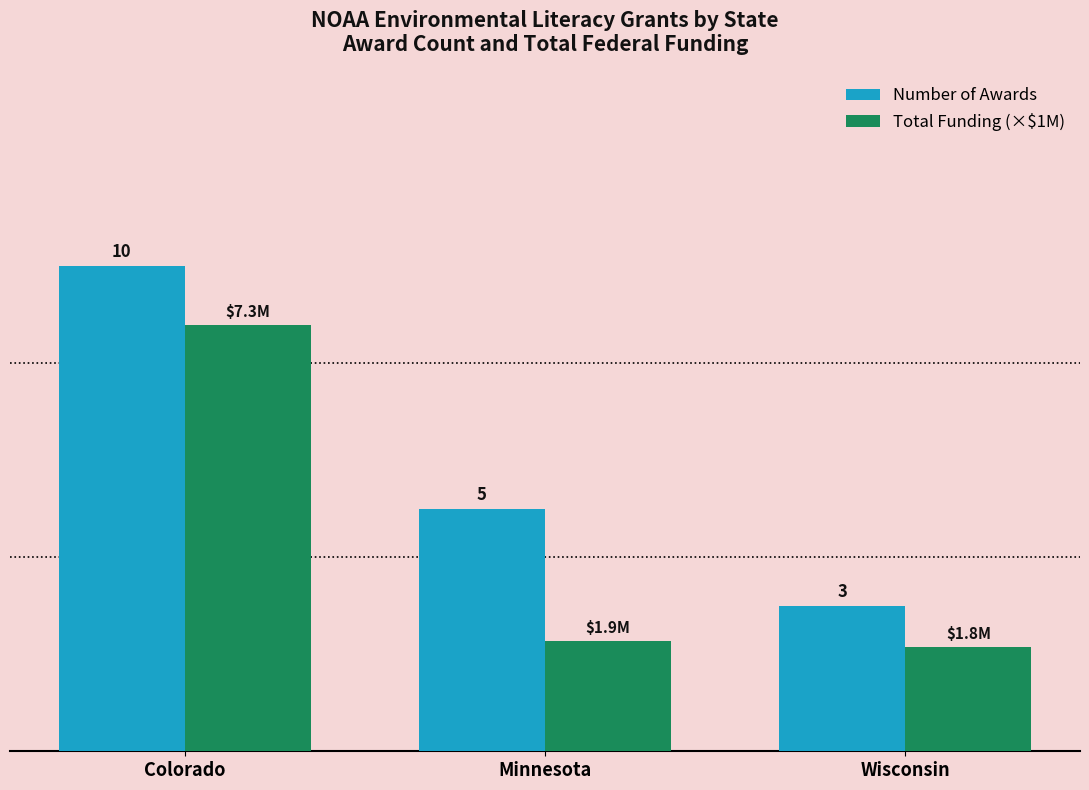

Where is Number of Awards nearest to the value 6?

Minnesota